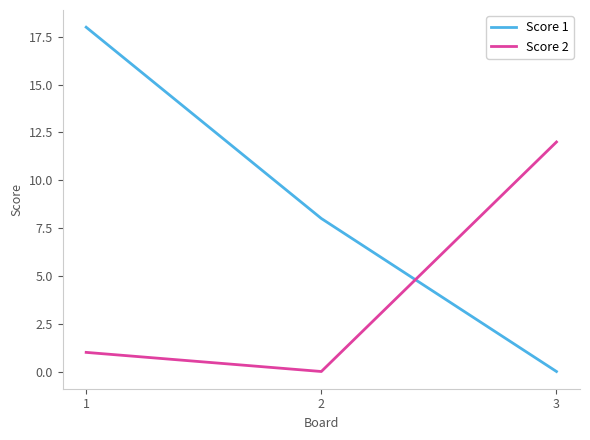

How many distinct data groups are displayed?

2